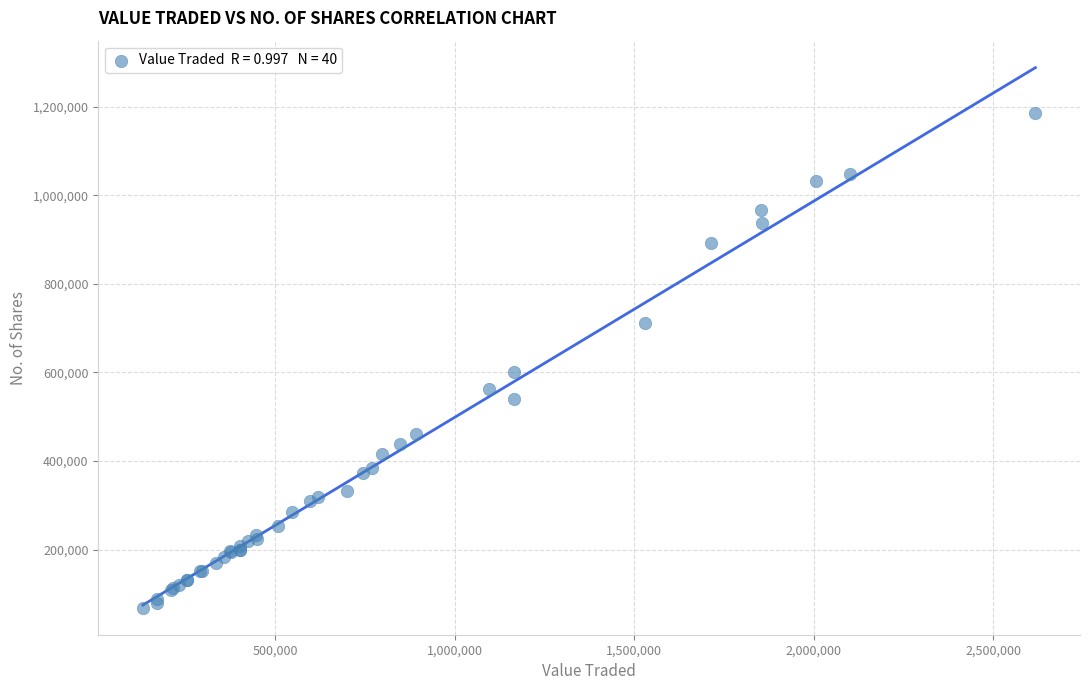

What Y value in the scatter plot is closest to 627309?

600127